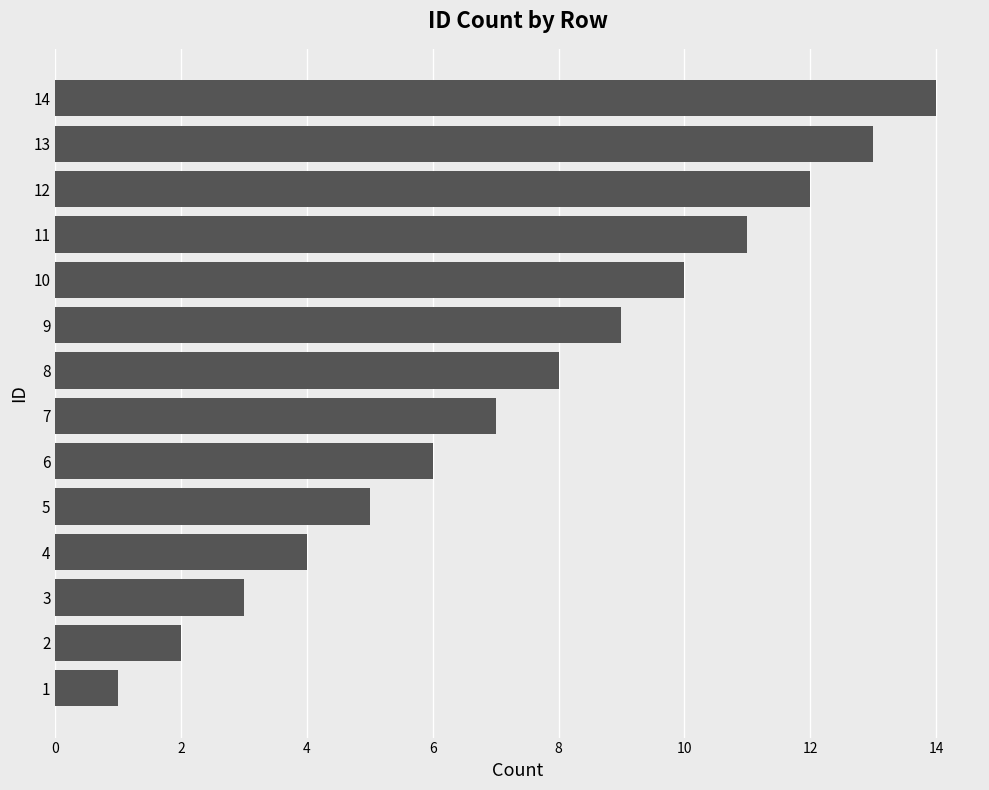

How many series are shown in this chart?

1